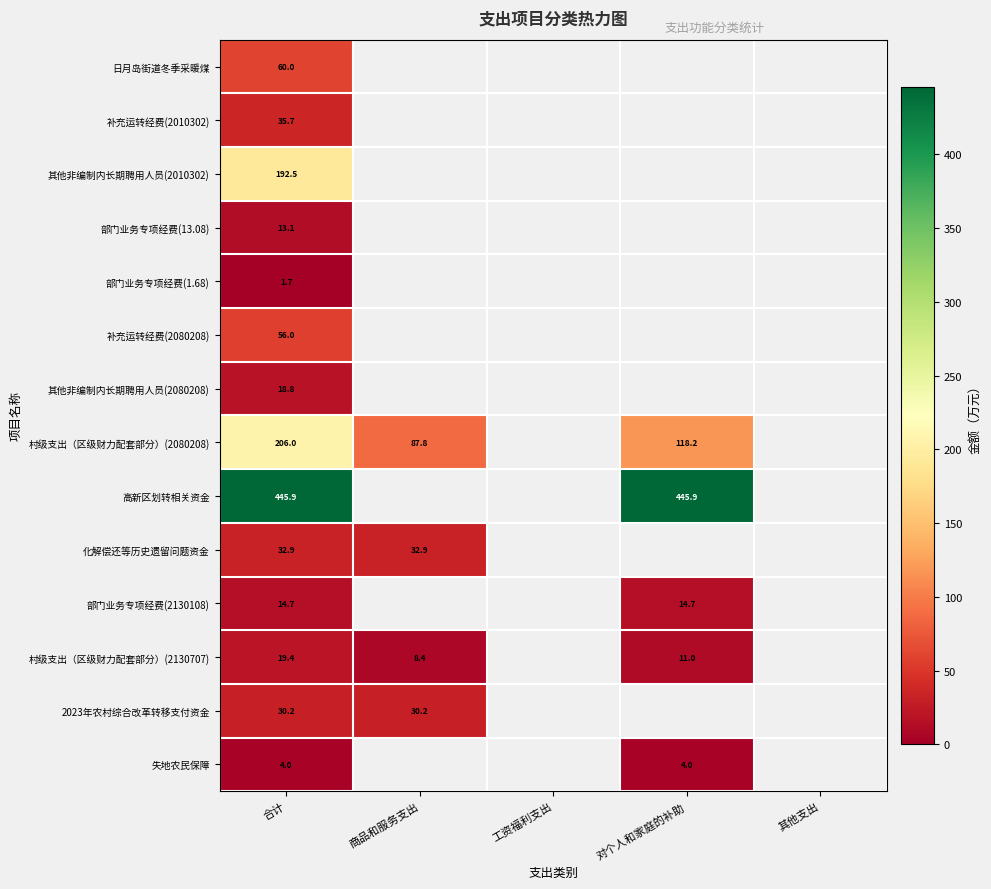

What is the greatest value displayed?

445.9